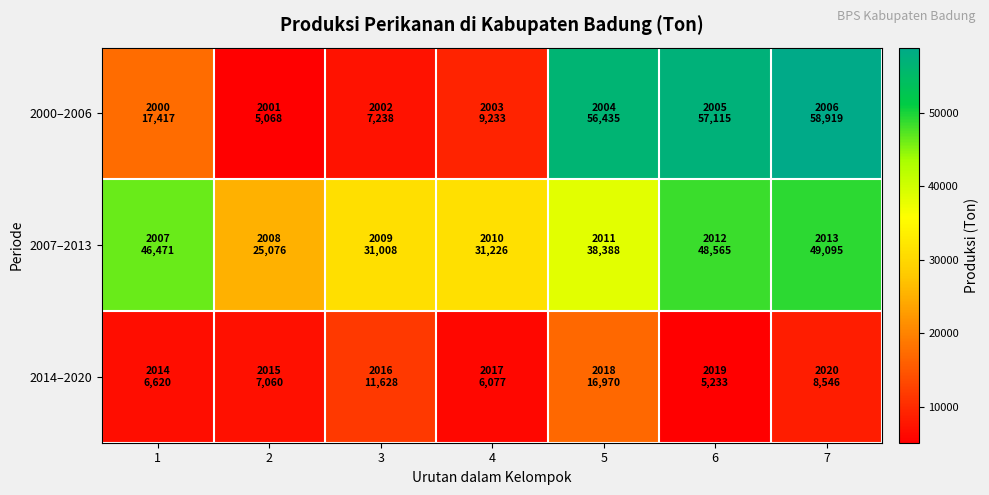

Reading right to left, what are all the values shown in this chart?

2000–2006: 7=58918.9	6=57114.6	5=56434.7	4=9232.6	3=7238.3	2=5067.8	1=17416.7
2007–2013: 7=49094.7	6=48564.7	5=38388.5	4=31225.9	3=31007.8	2=25076.2	1=46471.1
2014–2020: 7=8546.0	6=5233.3	5=16970.1	4=6077.4	3=11628.1	2=7059.5	1=6620.5